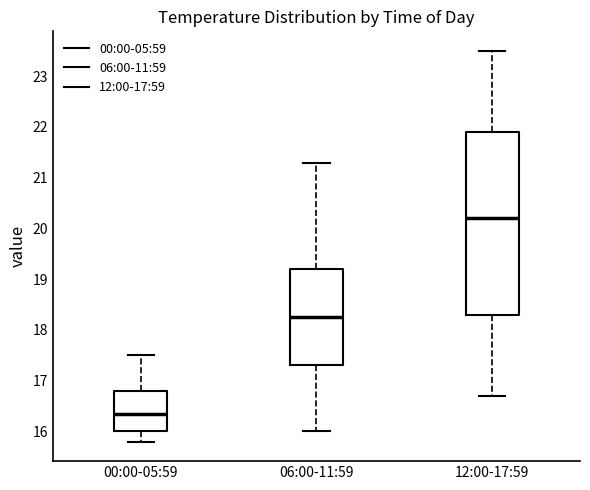

Reading left to right, read every box against the y-axis: the position of its median line, the range the box covers, and the ends of its whiskers. The values are not printed on the chart, so give them approximately, as read against the axis.

00:00-05:59: median 16.4, box 16.0 to 16.8, whiskers 15.8 to 17.5
06:00-11:59: median 18.3, box 17.3 to 19.2, whiskers 16.0 to 21.3
12:00-17:59: median 20.2, box 18.3 to 21.9, whiskers 16.7 to 23.5